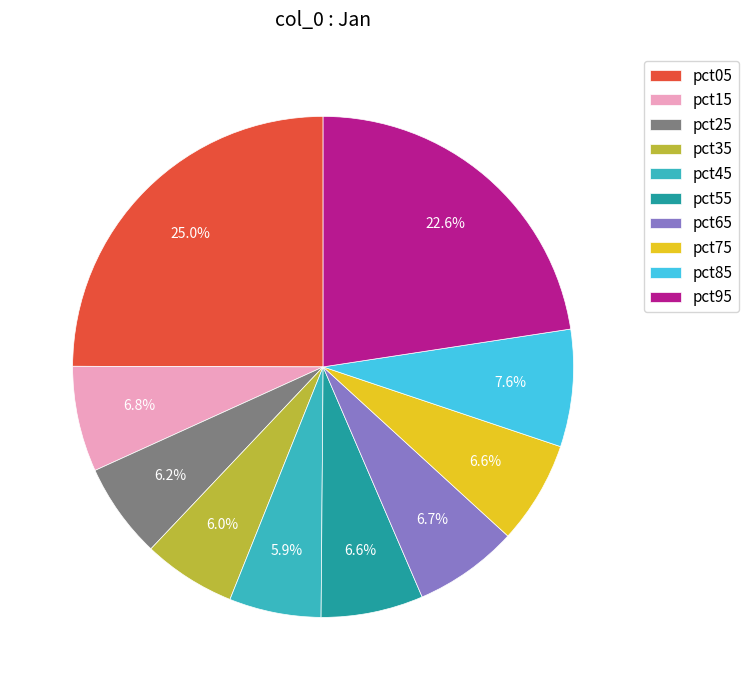

Does pct75 account for over 50% of the chart?

No